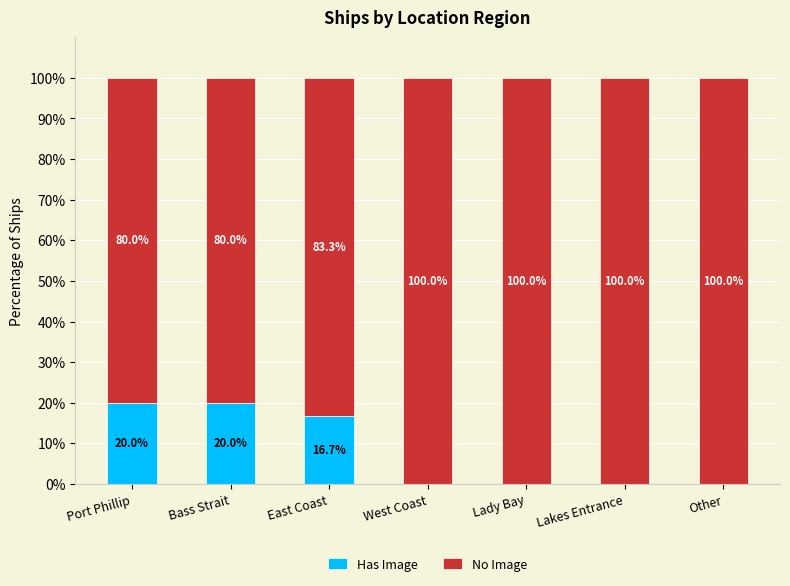

What is the total value across all series at Bass Strait?

100.0